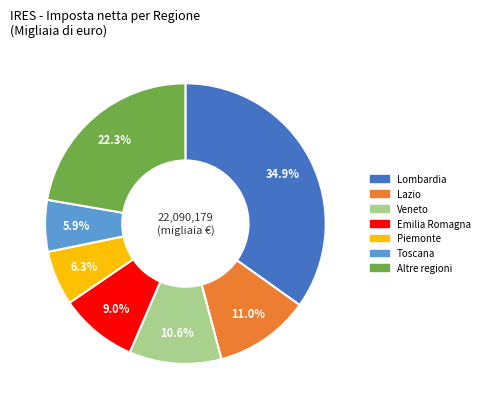

Does any single category account for the majority?

No